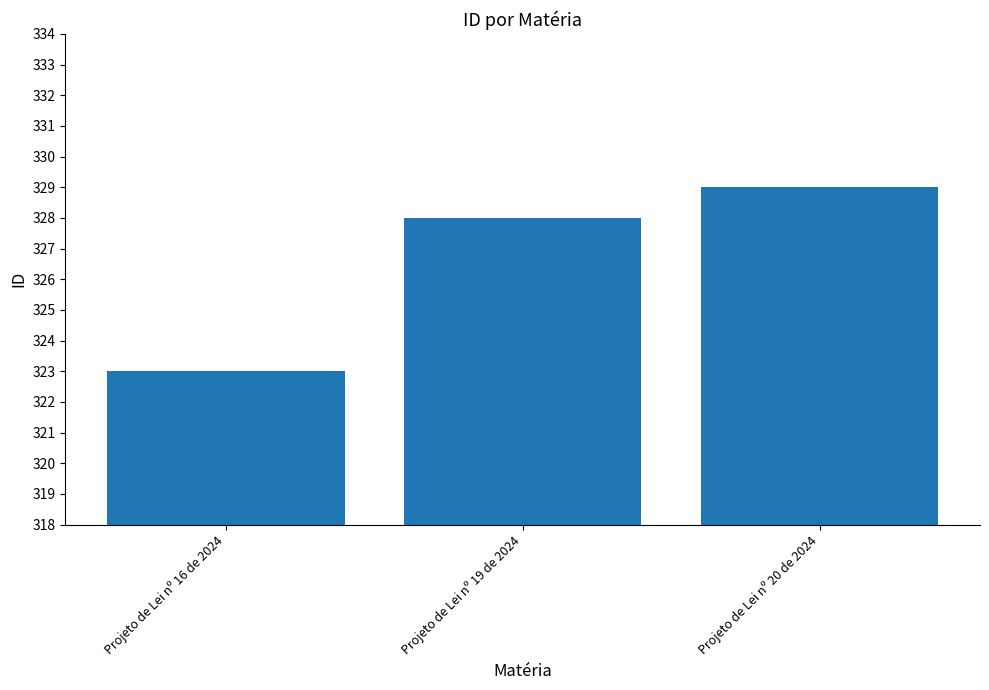

What is the label of the 2nd bar from the right?

Projeto de Lei nº 19 de 2024